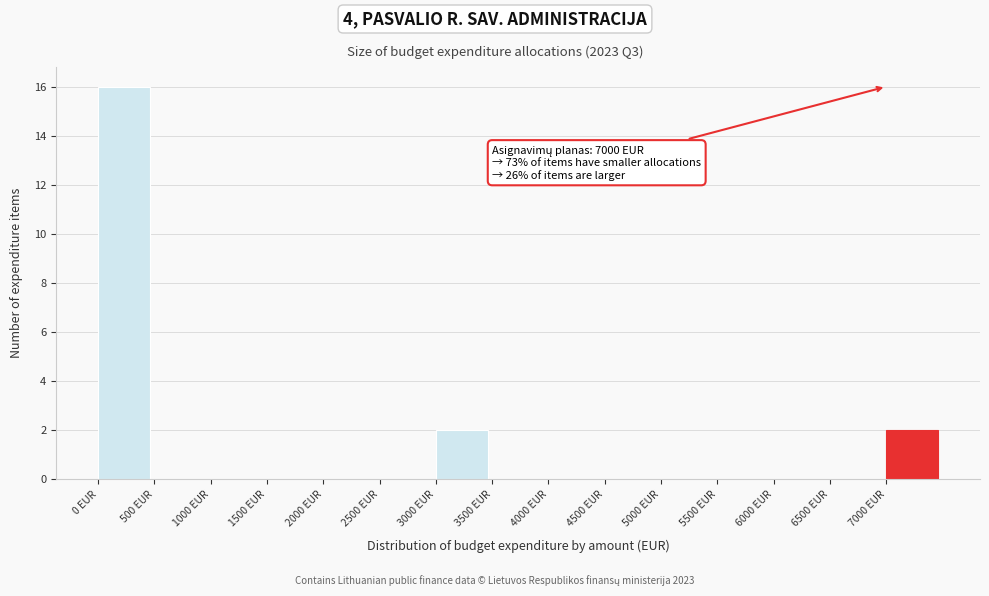

Over which range of the x-axis is the bar tallest?

0 to 500